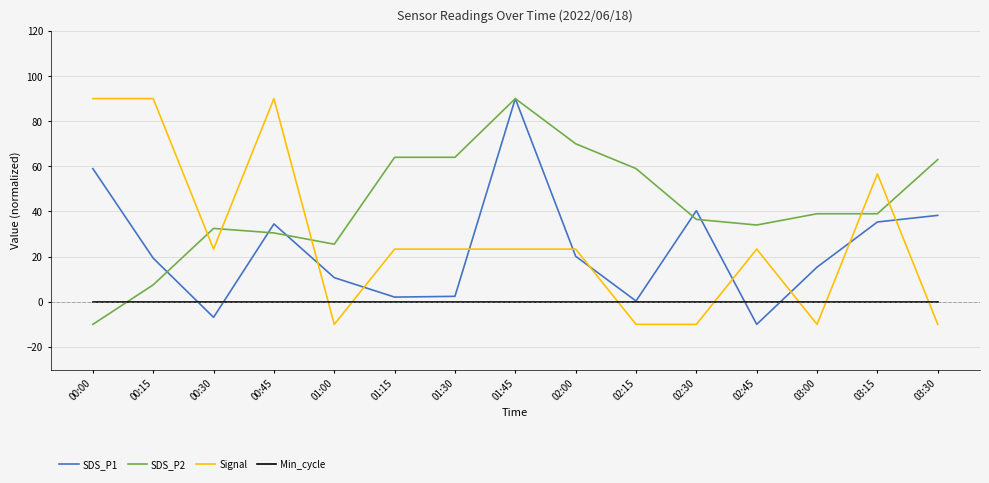

Which series has the largest total across all categories?

SDS_P2